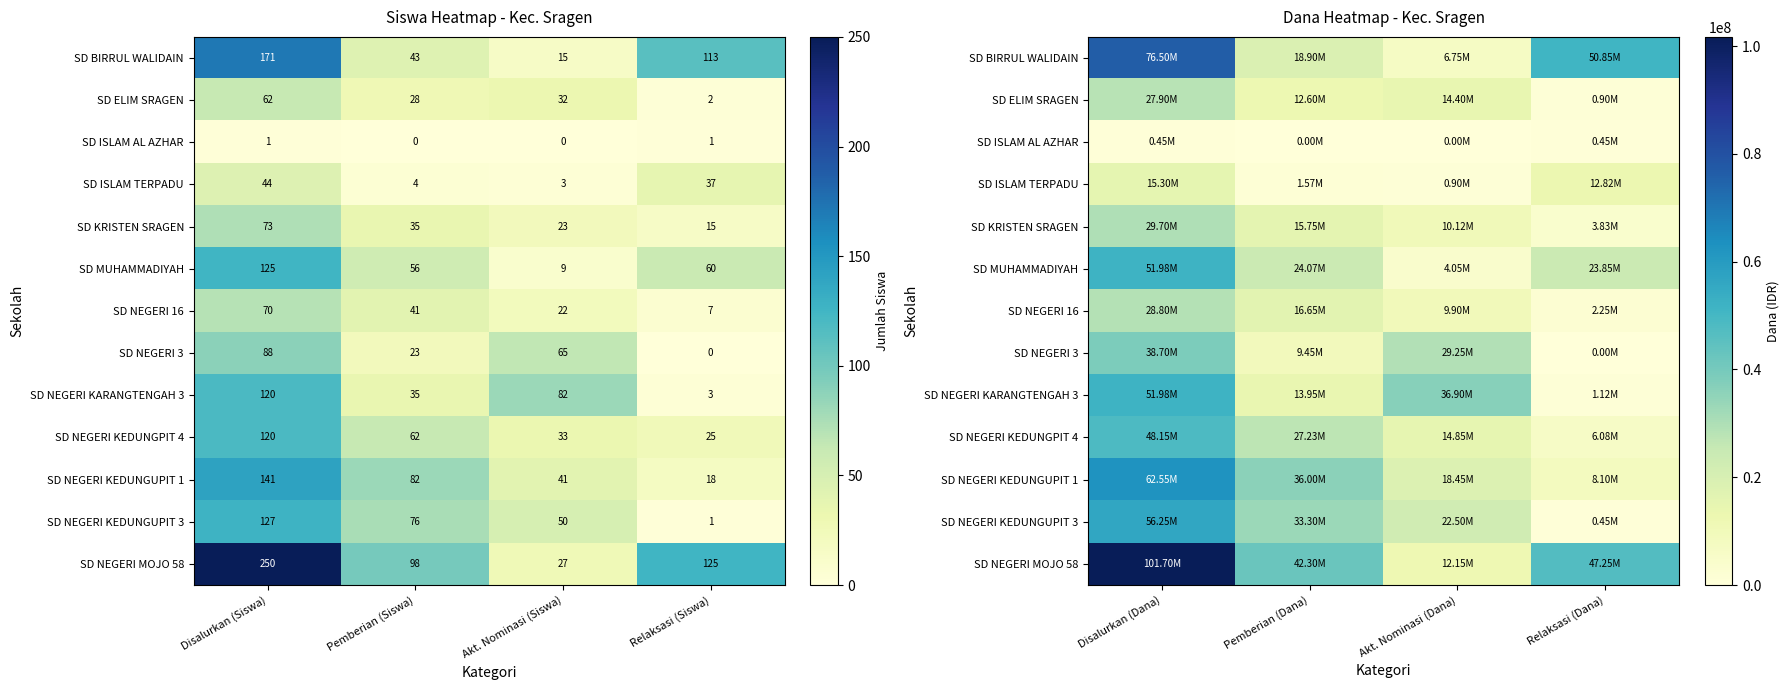

Which category has the lowest value in the SD NEGERI MOJO 58 series?

Akt. Nominasi (Dana)